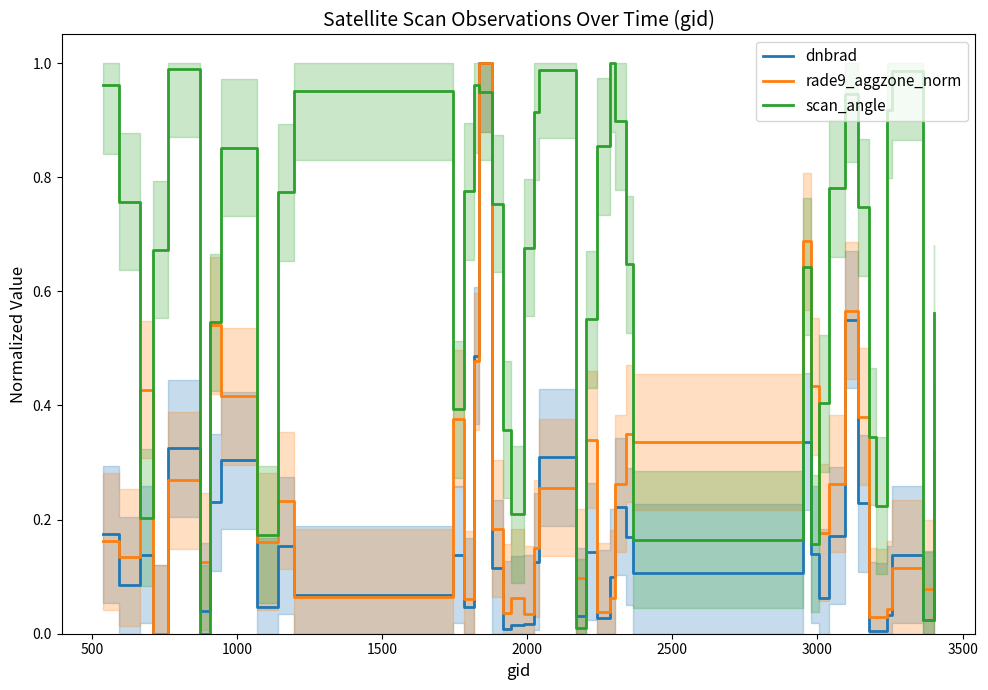

What is the sum of all scan_angle values?

24.7